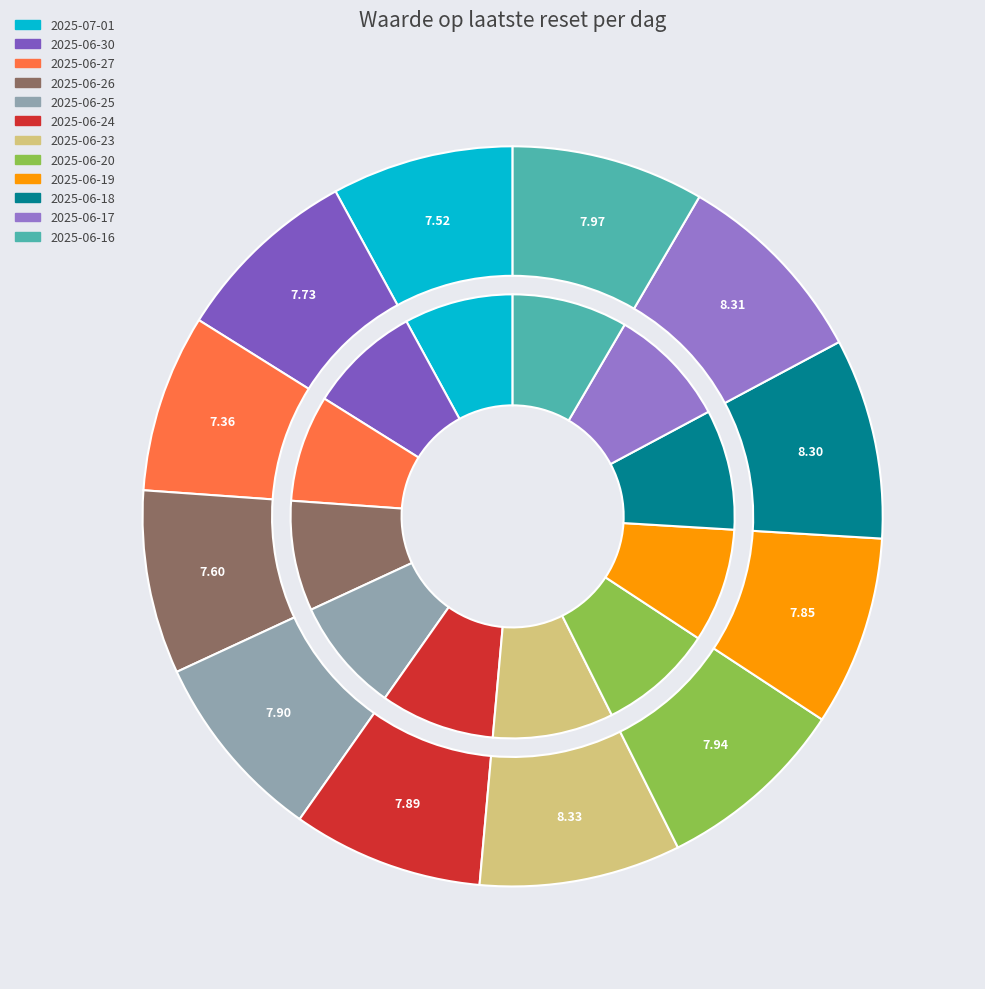

What percentage is the 2025-06-25 slice, to the nearest percent?

8%